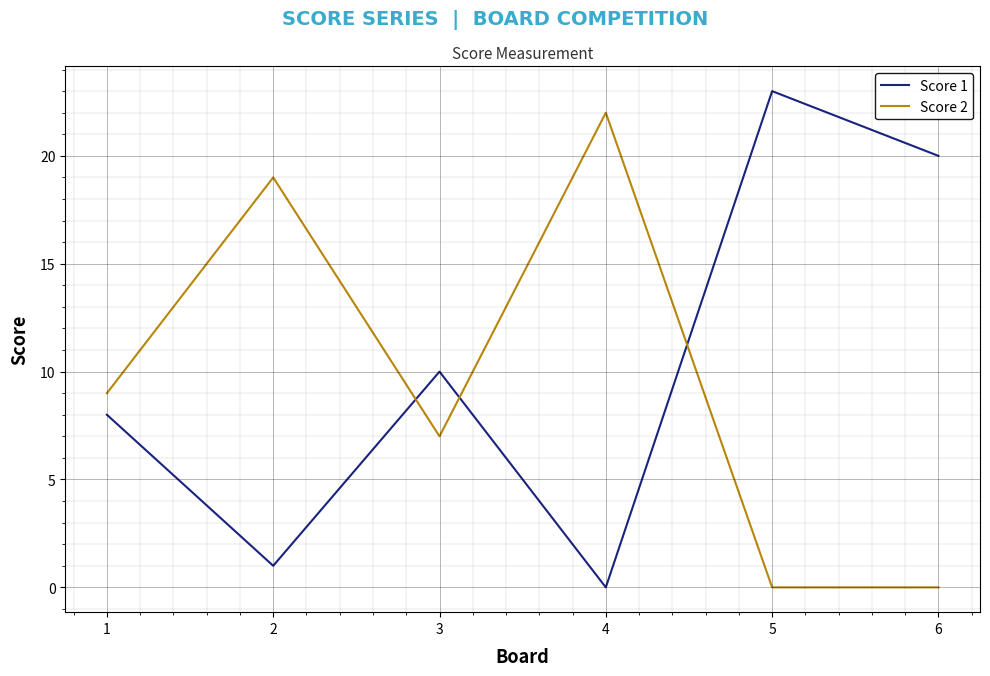

The Score 1 series shows 0 at 4. True or false?

True